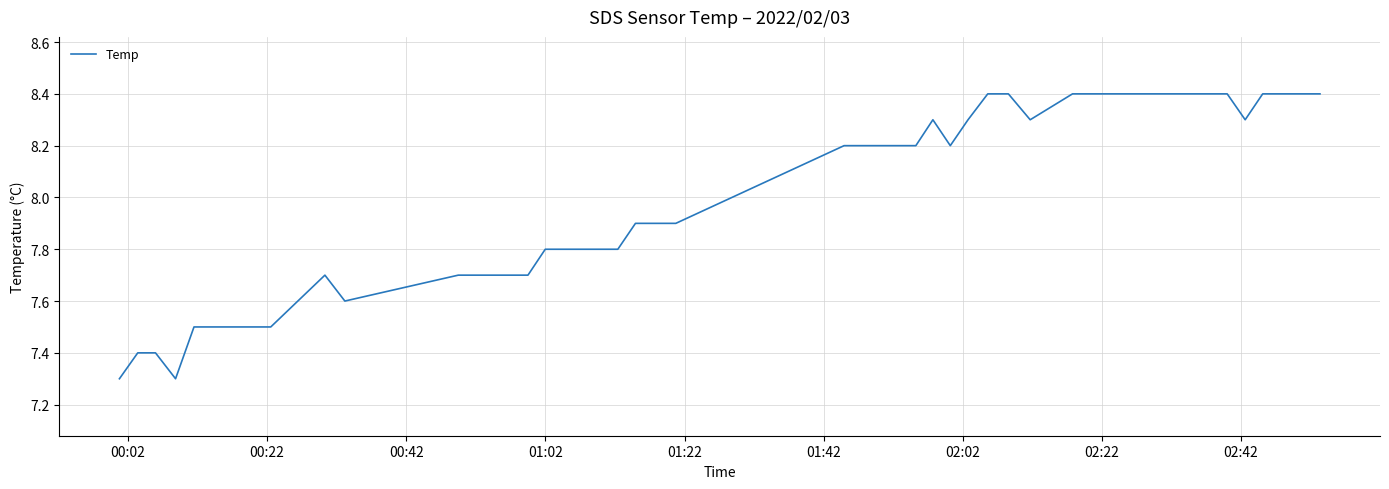

What is the smallest value displayed?

7.3